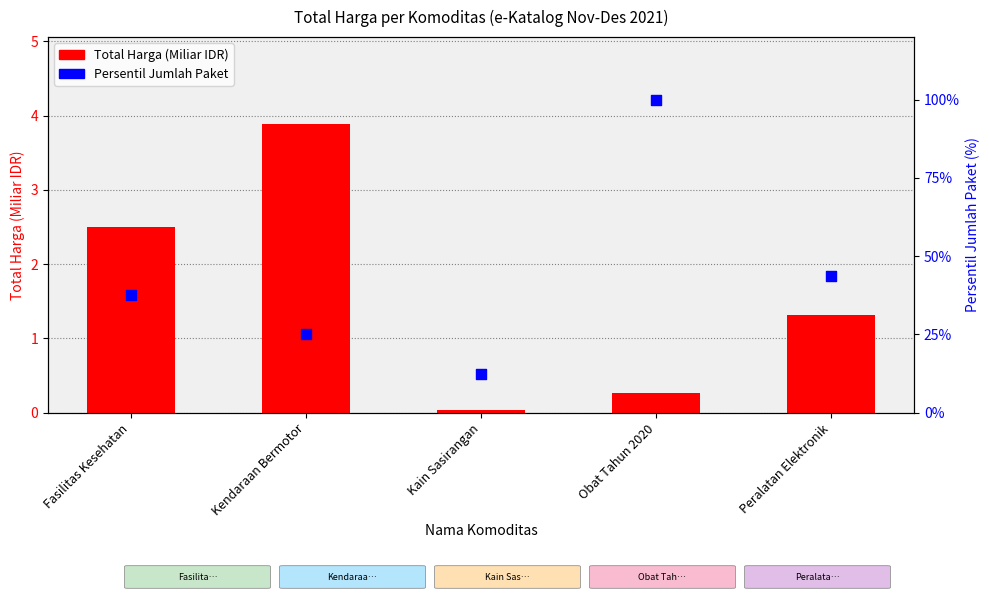

Is the value of Total Harga (Miliar IDR) at Fasilitas Kesehatan greater than the value of Persentil Jumlah Paket at Kain Sasirangan?

No